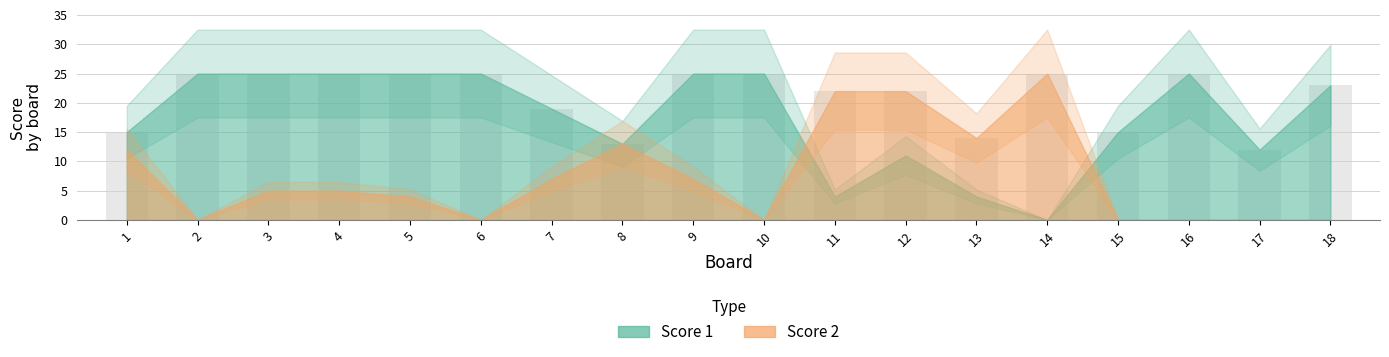

What is the average value of the Score 1 series?

18